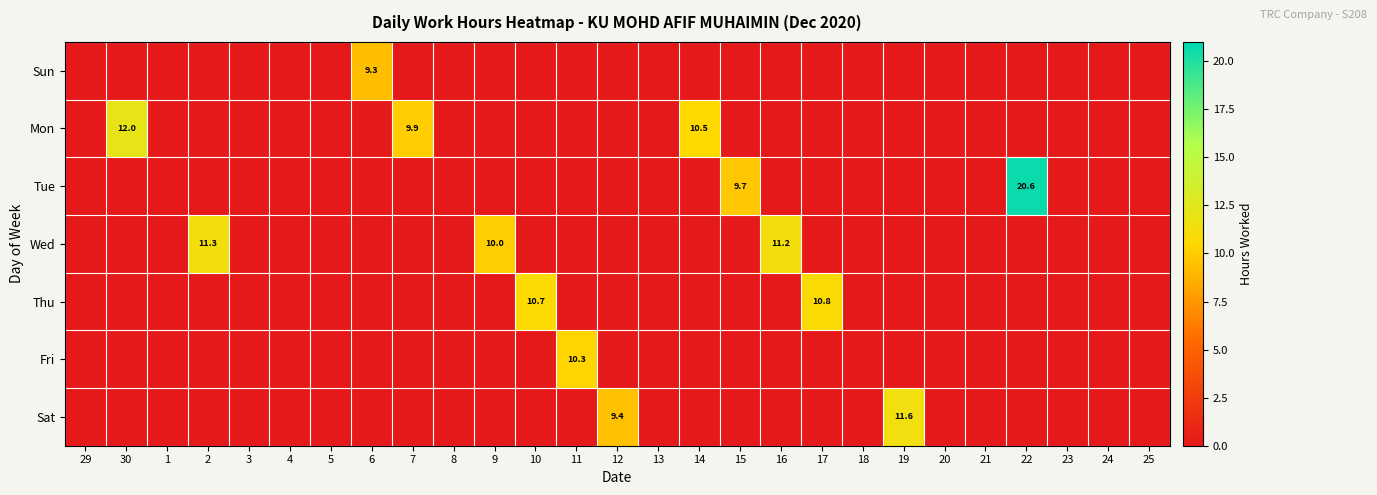

The Mon series shows 3.3 at 7. True or false?

False